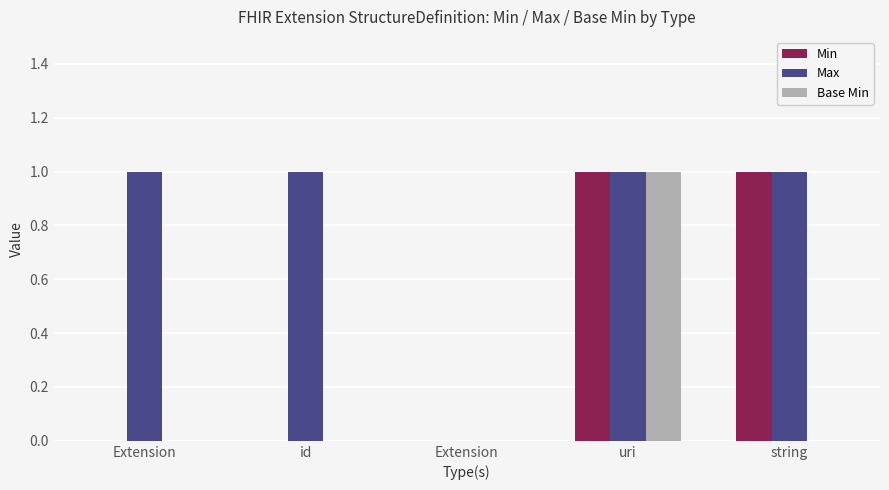

What is the label of the 4th bar from the left?

uri